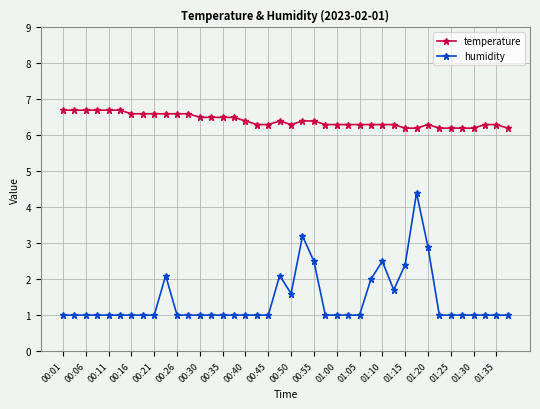

Rank the series by their average value, from highest to lowest.

temperature, humidity